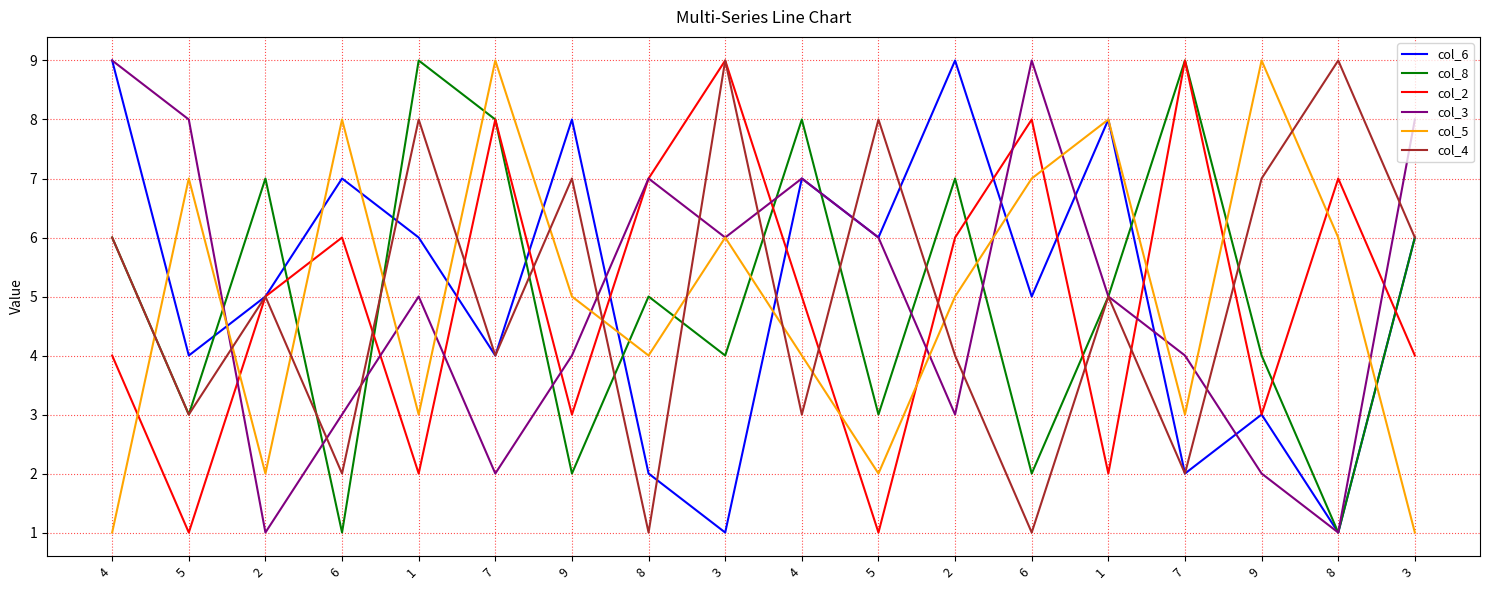

Where do col_8 and col_3 first cross each other?

5 and 2